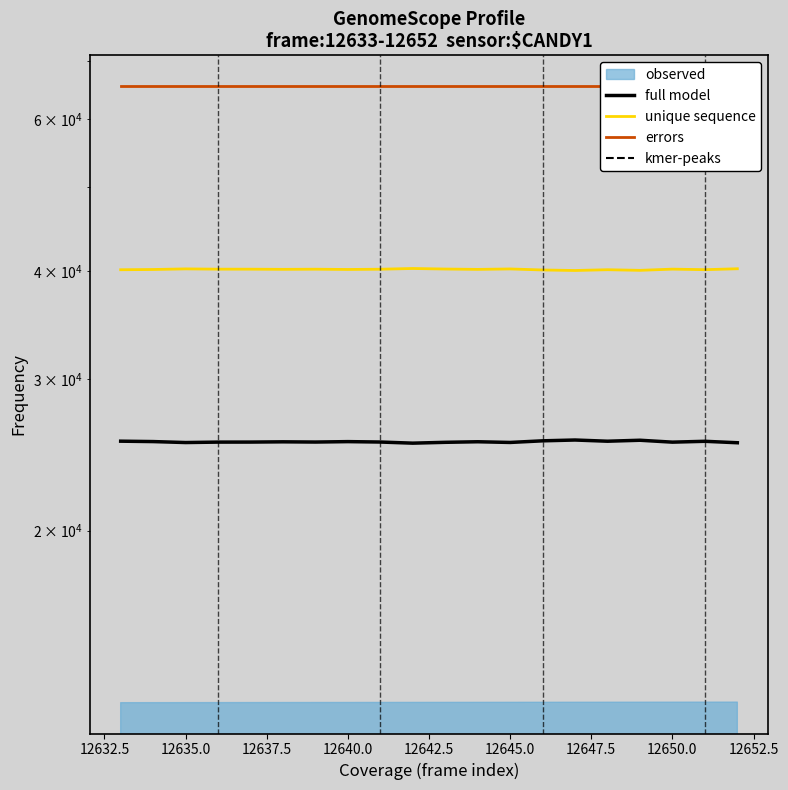

Is this an area chart (filled region under the line)?

No